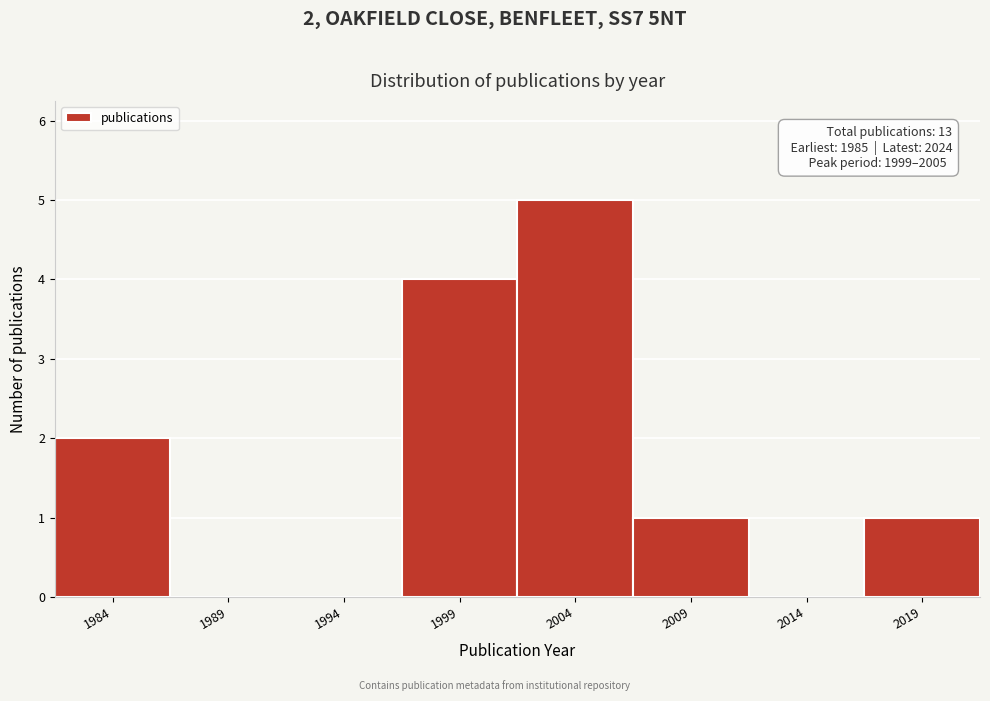

Reading right to left, list all the values displayed in this chart.

2019=1	2014=0	2009=1	2004=5	1999=4	1994=0	1989=0	1984=2